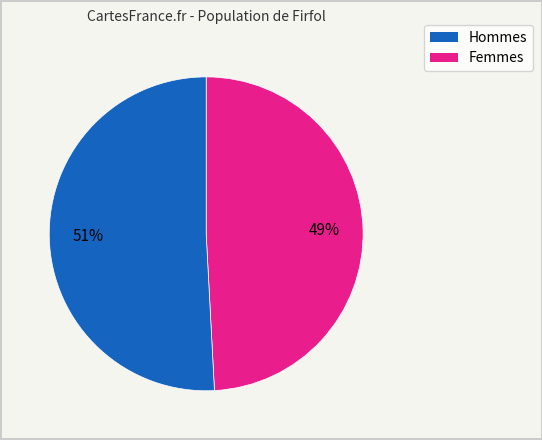

Does any single category account for the majority?

Yes